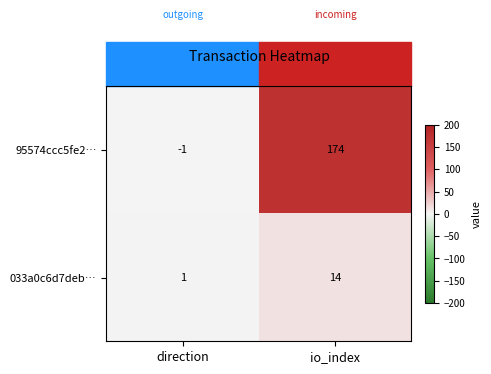

What is the total value across all series at io_index?

188